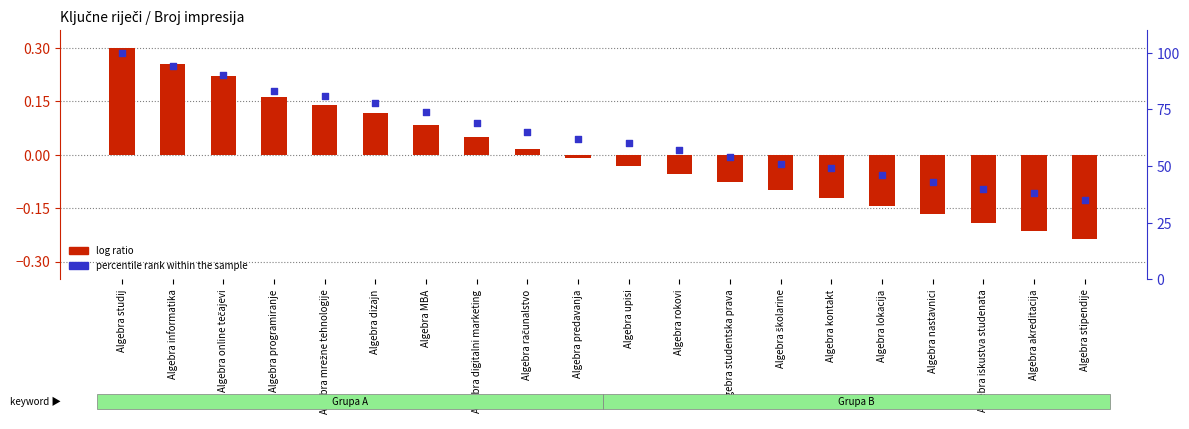

Which series contains the lowest Y value?

log ratio